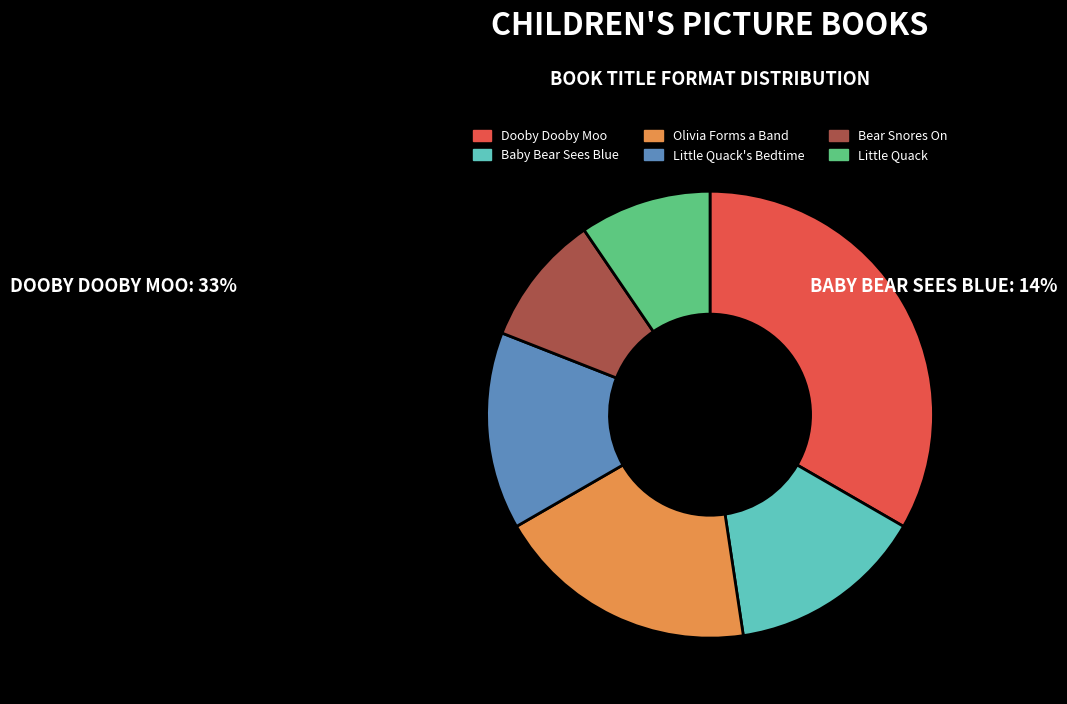

How many segments does this pie chart have?

6